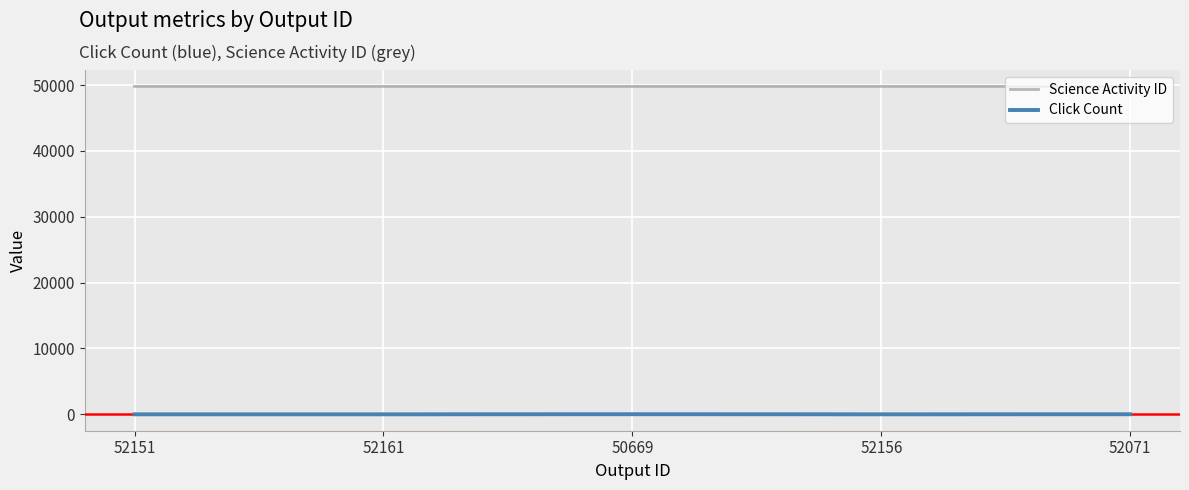

In Click Count, how many points are higher than both neighbors (excluding endpoints)?

1